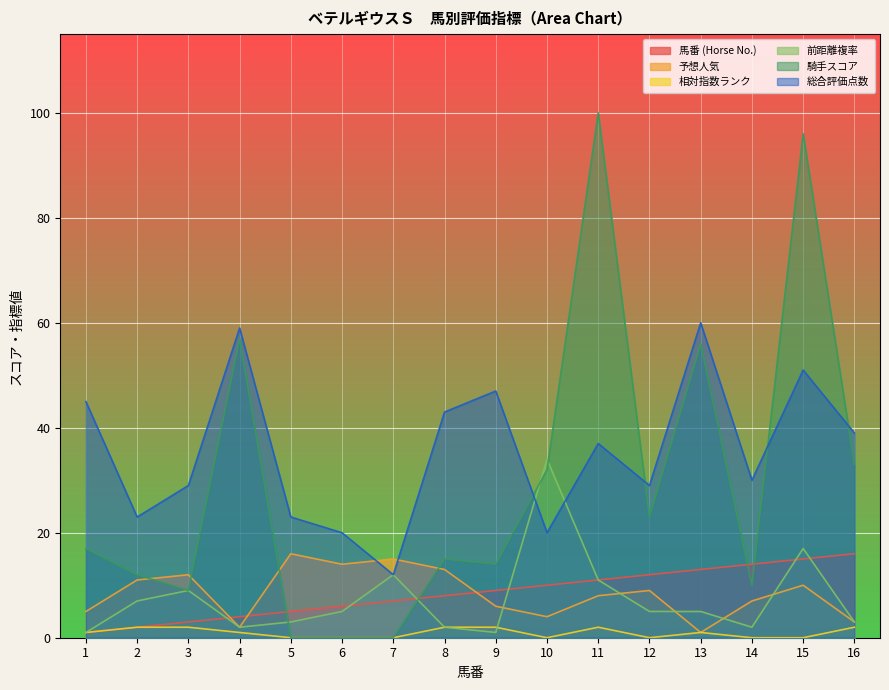

What is the difference between the maximum and minimum values in the 騎手スコア series?

100